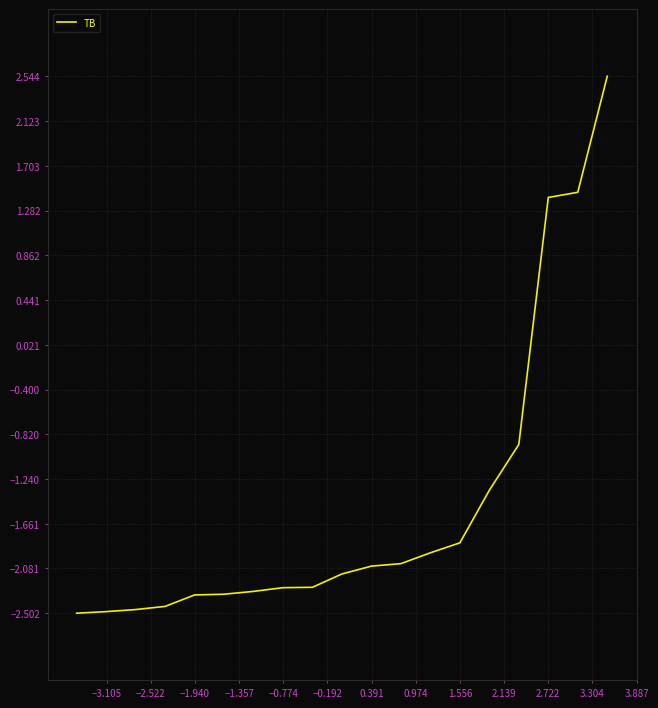

How many lines are shown in the chart?

1